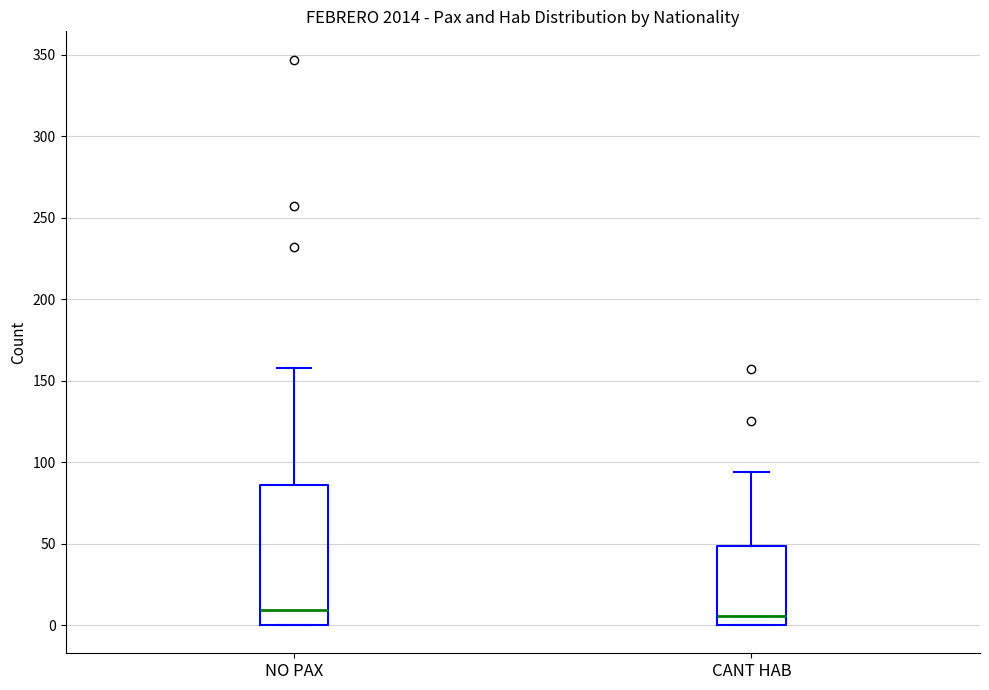

Reading left to right, read every box against the y-axis: the position of its median line, the range the box covers, and the ends of its whiskers. The values are not printed on the chart, so give them approximately, as read against the axis.

NO PAX: median 10, box 0 to 85, whiskers 0 to 160
CANT HAB: median 5, box 0 to 50, whiskers 0 to 95